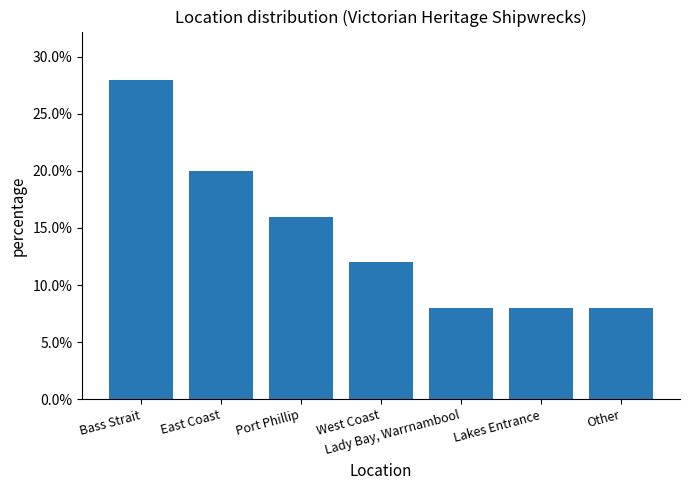

Does the chart contain any negative values?

No